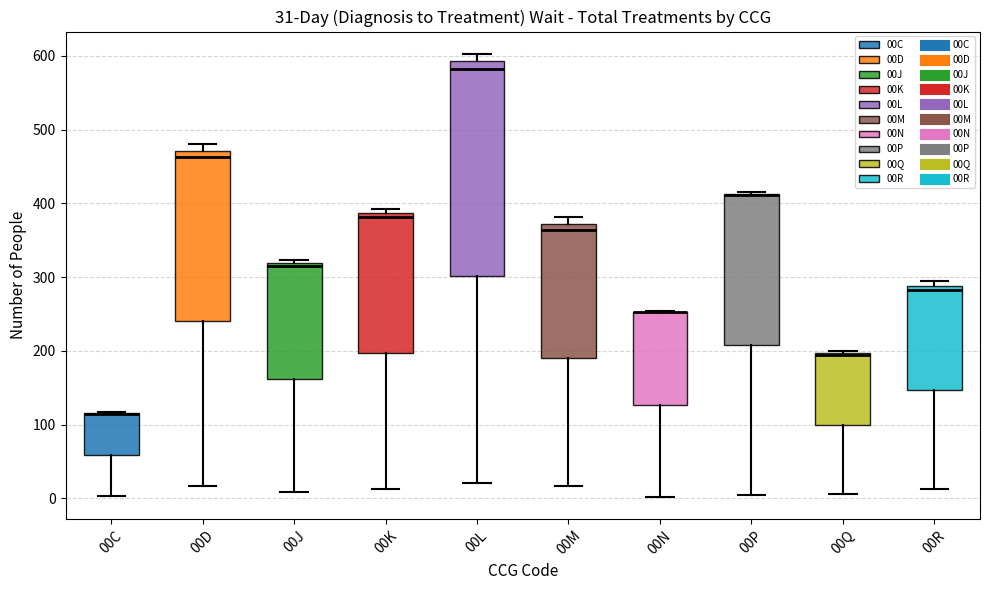

Comparing the boxes themselves (not the whiskers), which one is the tallest?

00L